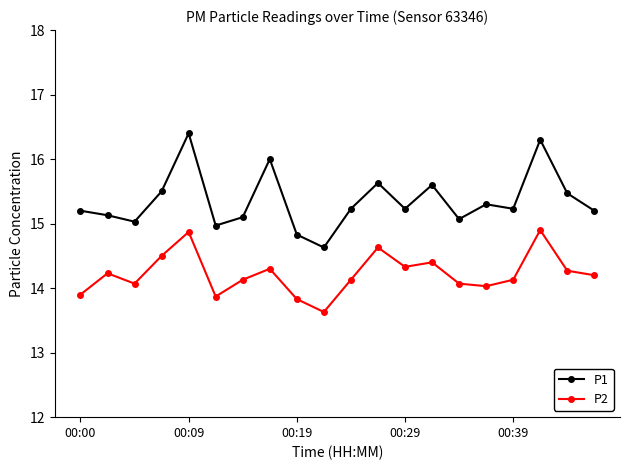

What is the average value of the P2 series?

14.2